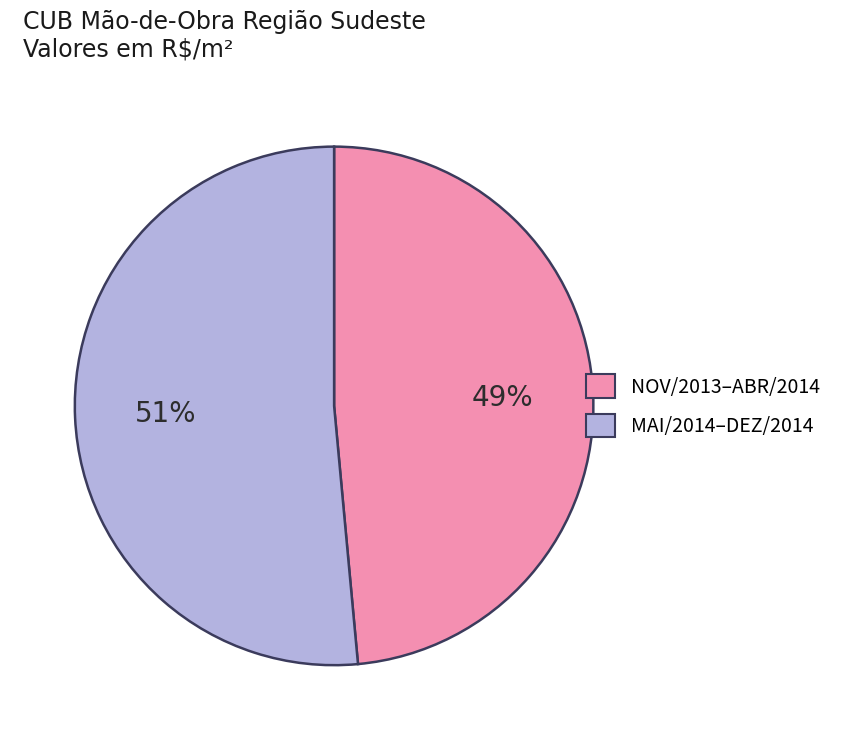

Rank the categories by value from highest to lowest.

MAI/2014–DEZ/2014, NOV/2013–ABR/2014